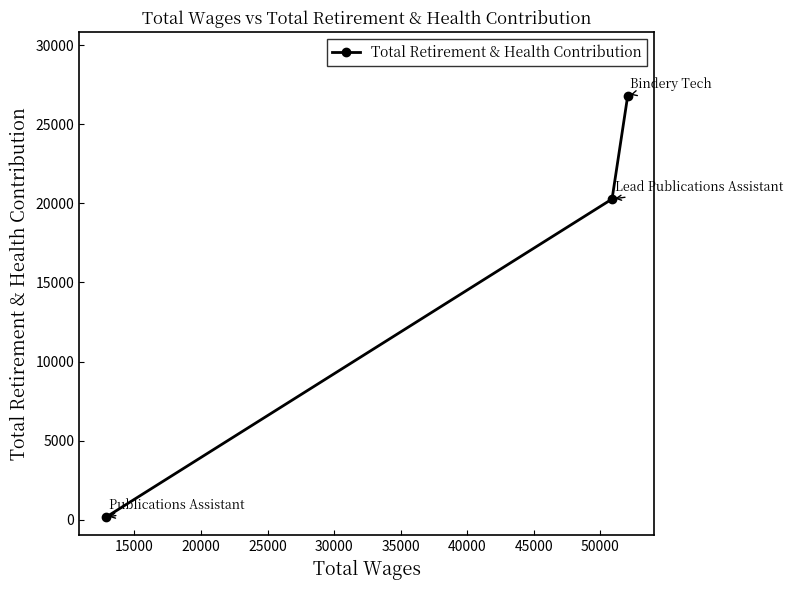

What is the difference between the maximum and minimum values?

26662